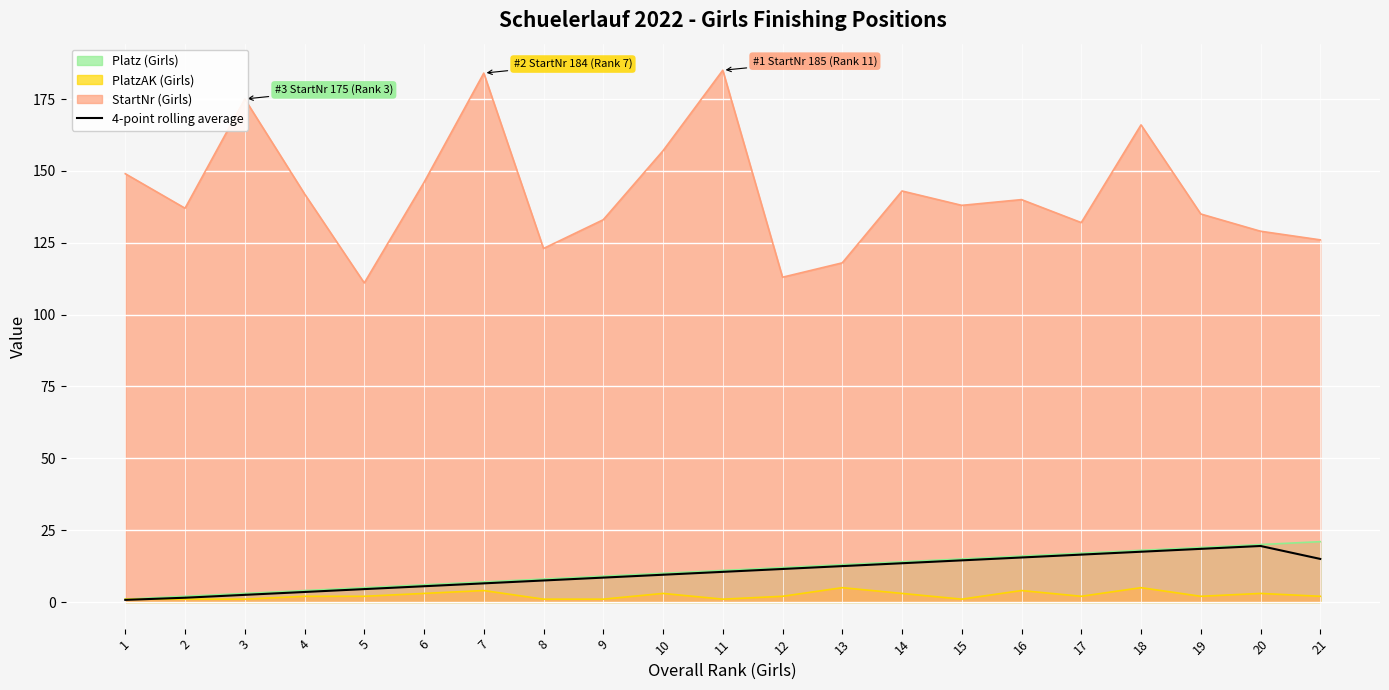

Which series has the largest range (max minus min)?

StartNr (Girls)